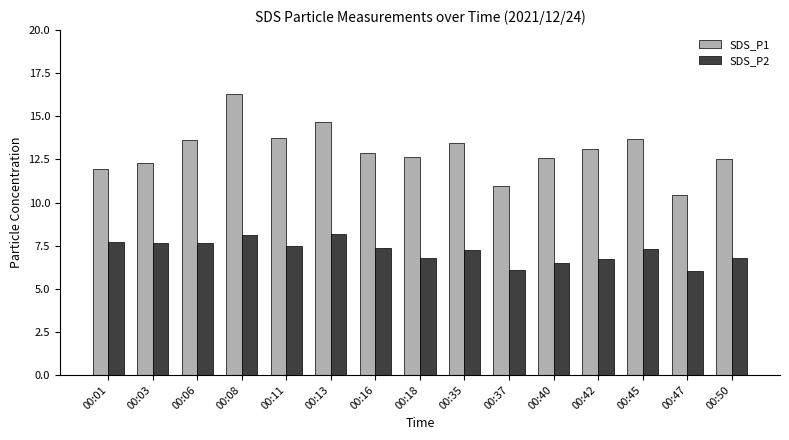

What are all the series names shown in the legend?

SDS_P1, SDS_P2